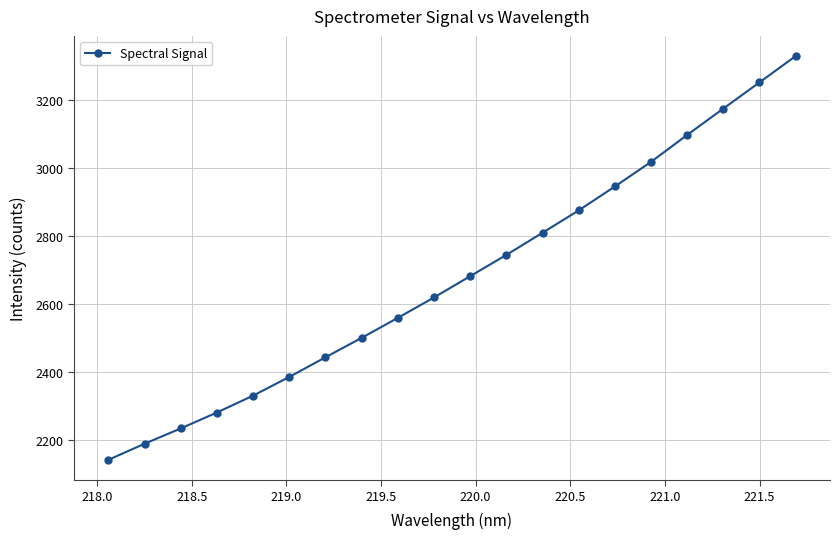

What is the value of the 8th point from the left?

2500.8